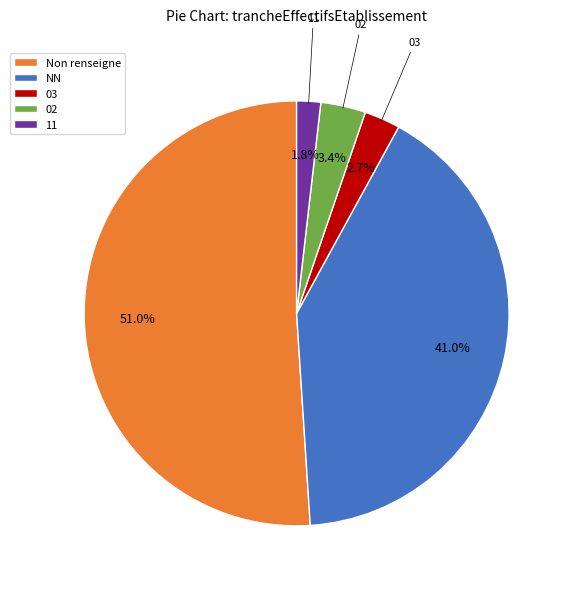

How many segments does this pie chart have?

5